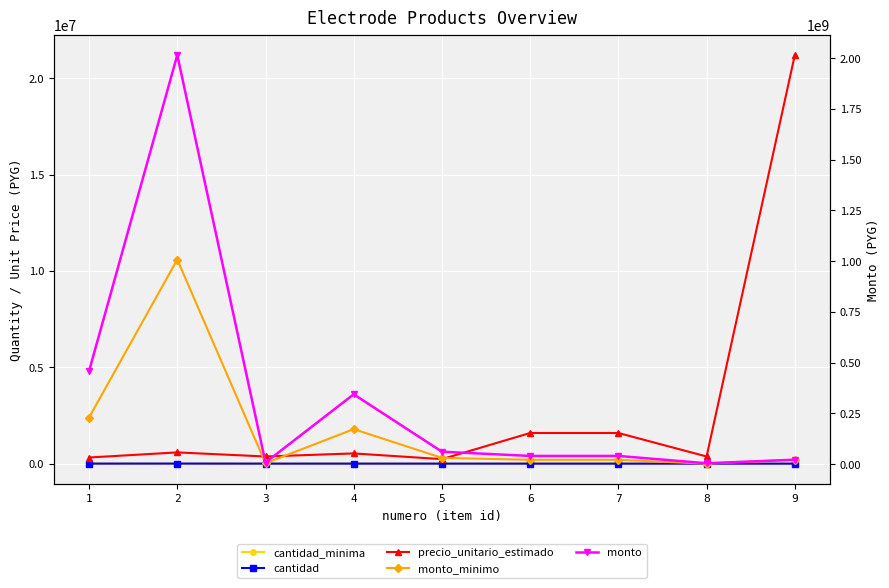

What is the minimum value for precio_unitario_estimado?

233000